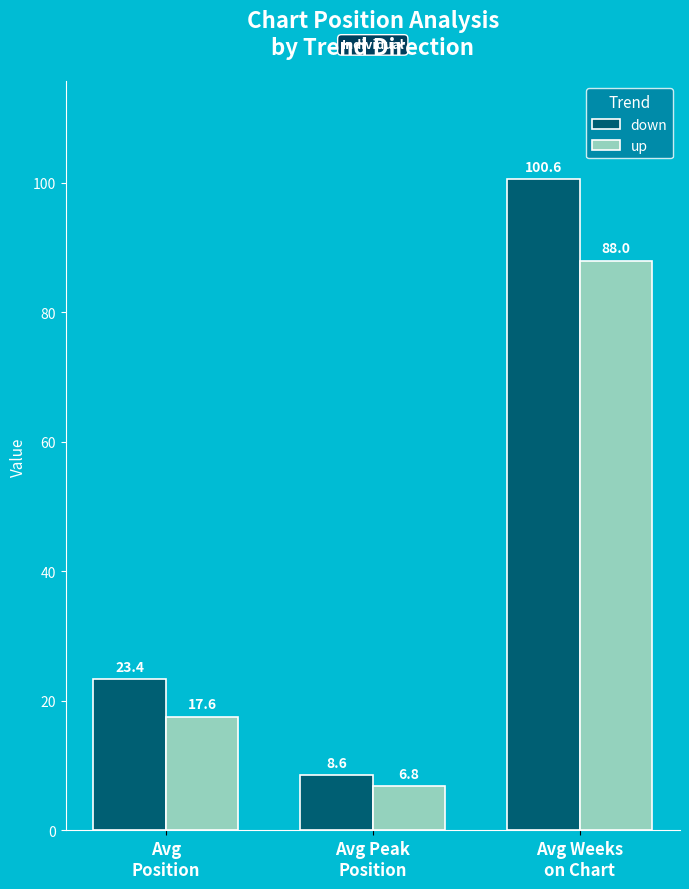

What is the sum of all down values?

132.6